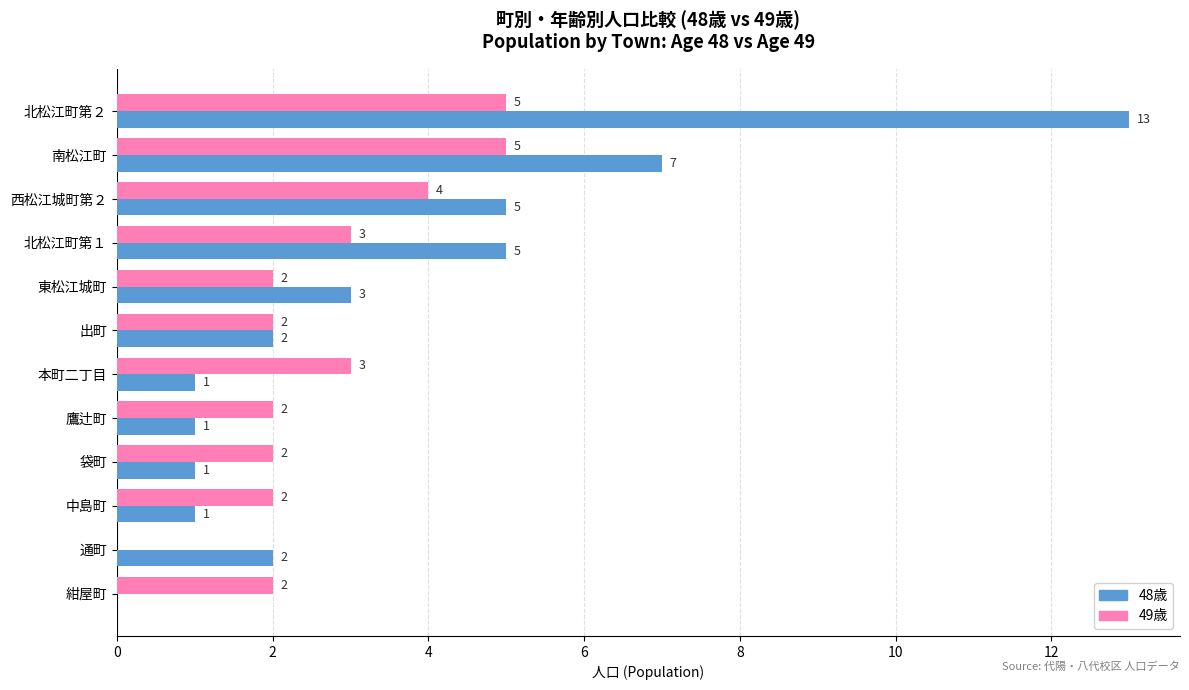

True or false: 48歳 has a value of 1 at 鷹辻町.

True